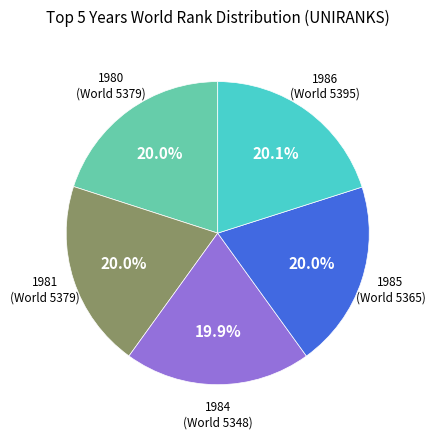

Is there any slice that represents more than half of the pie?

No